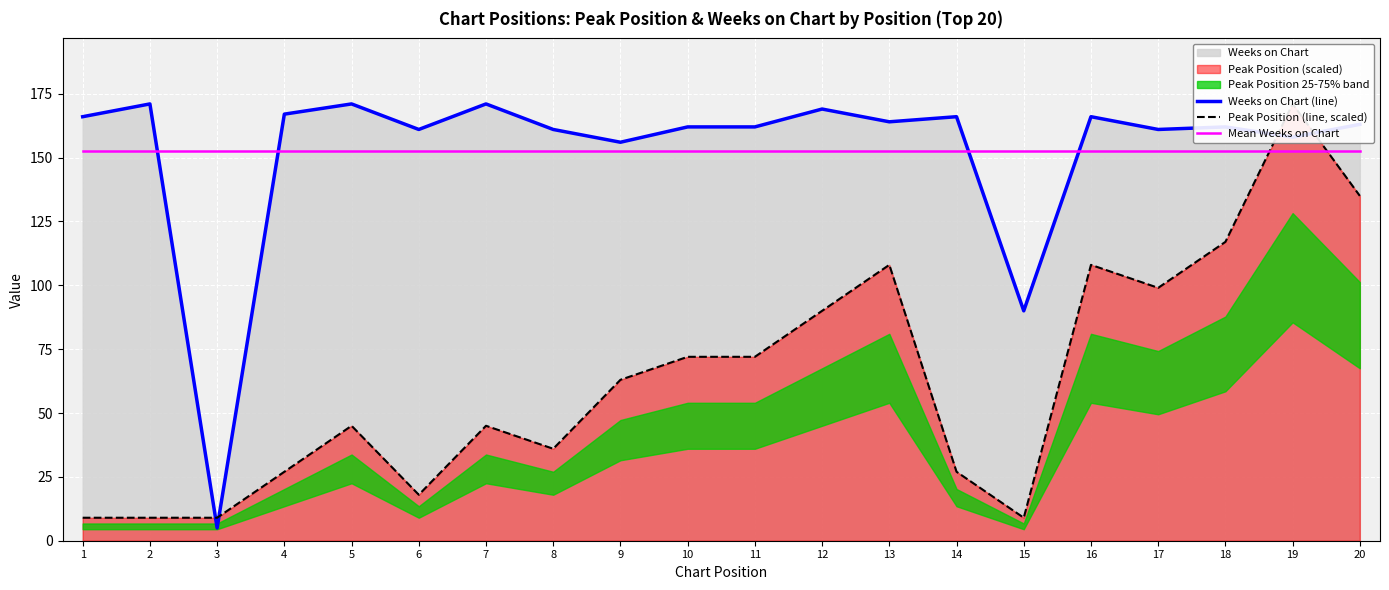

True or false: Mean Weeks on Chart and Peak Position (line, scaled) intersect in this chart.

True